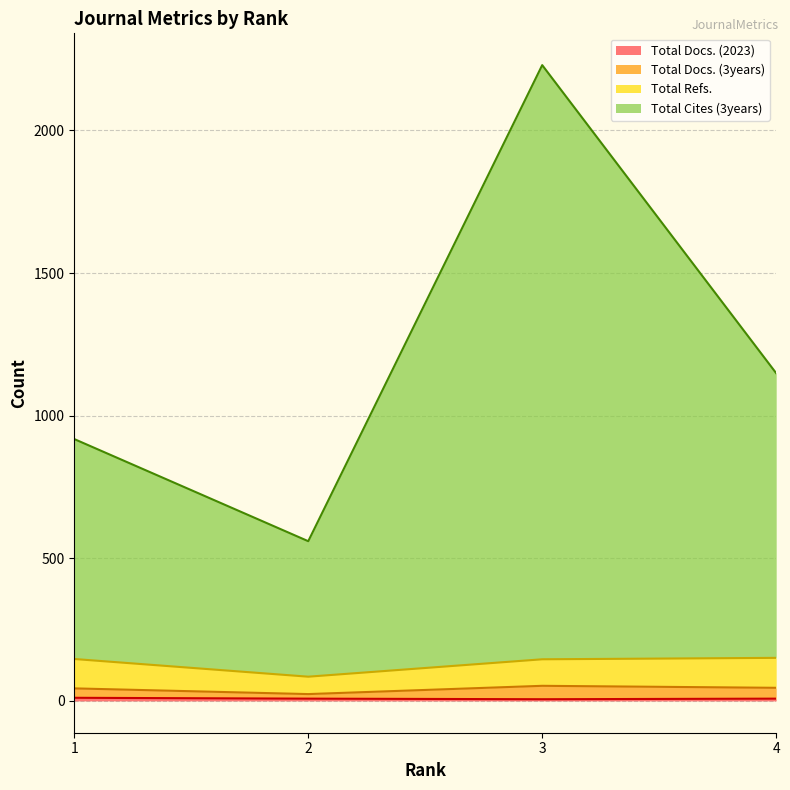

How many lines are shown in the chart?

4